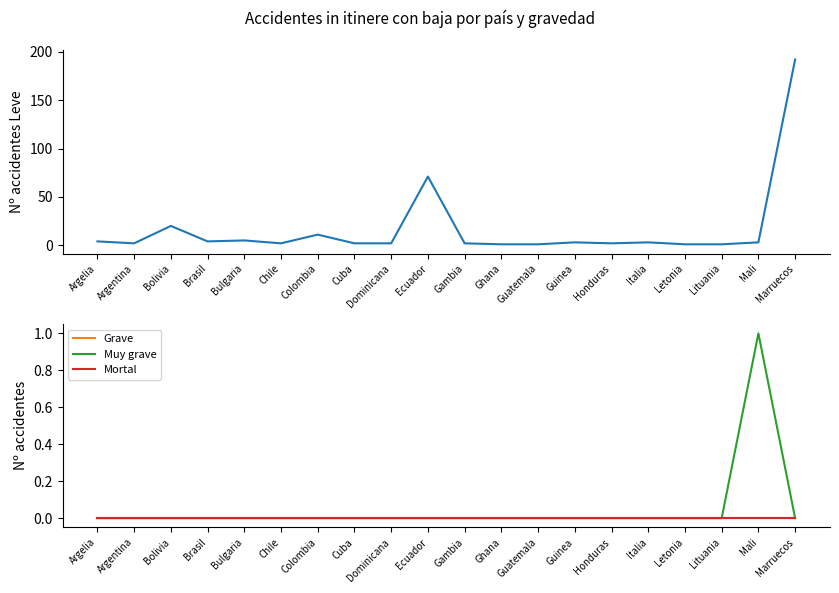

Between Mali and Letonia, which is larger?

Mali